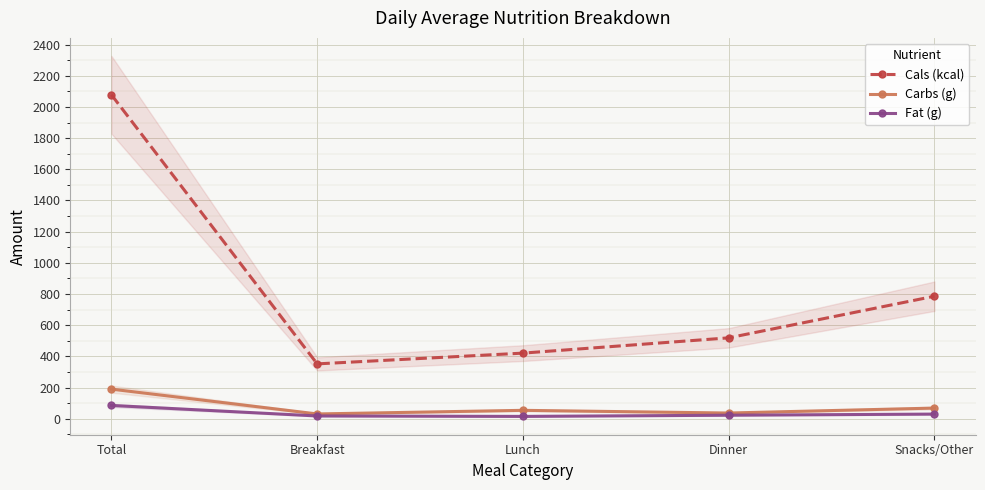

What is the difference between the second highest and second lowest values in the Cals (kcal) series?

365.0